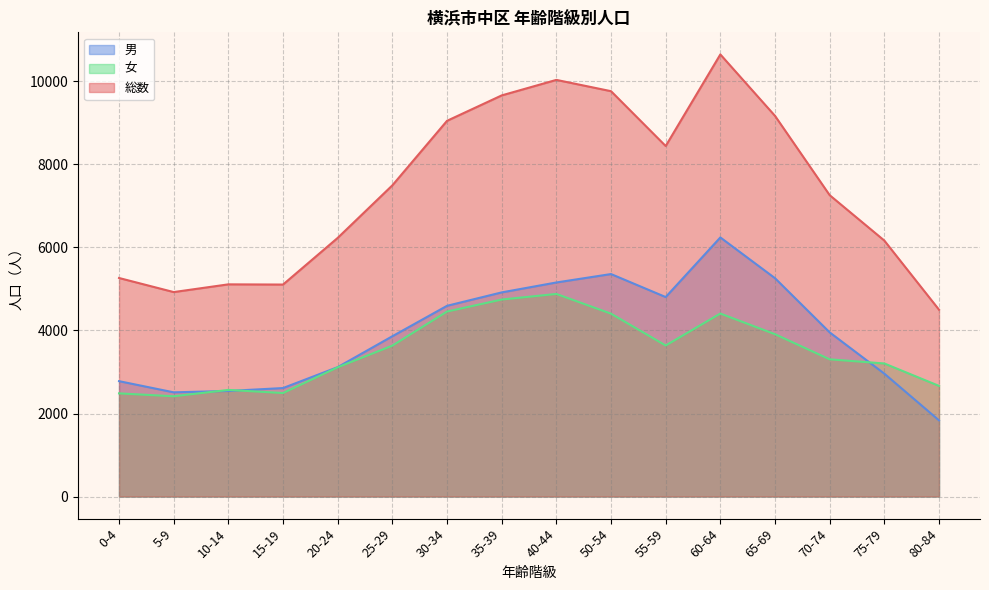

Reading right to left, transcribe all the data shown in this chart.

男: 80-84=1835	75-79=2960	70-74=3954	65-69=5259	60-64=6241	55-59=4805	50-54=5359	40-44=5156	35-39=4917	30-34=4594	25-29=3861	20-24=3117	15-19=2613	10-14=2543	5-9=2510	0-4=2779
女: 80-84=2665	75-79=3205	70-74=3305	65-69=3910	60-64=4408	55-59=3638	50-54=4405	40-44=4880	35-39=4745	30-34=4456	25-29=3635	20-24=3113	15-19=2493	10-14=2568	5-9=2415	0-4=2485
総数: 80-84=4500	75-79=6165	70-74=7259	65-69=9169	60-64=10649	55-59=8443	50-54=9764	40-44=10036	35-39=9662	30-34=9050	25-29=7496	20-24=6230	15-19=5106	10-14=5111	5-9=4925	0-4=5264